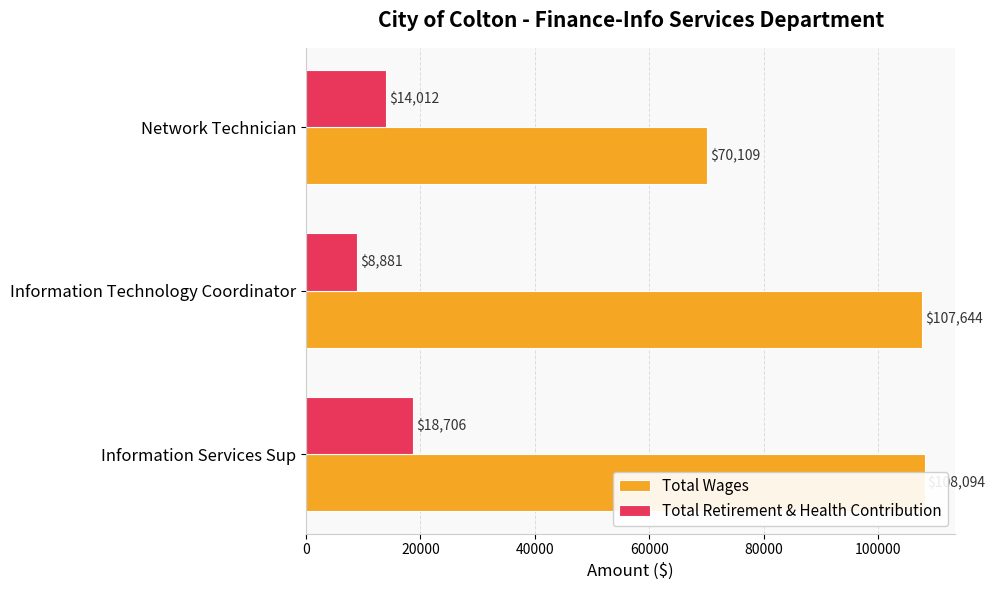

What is the difference between the maximum and minimum values in the Total Wages series?

37985